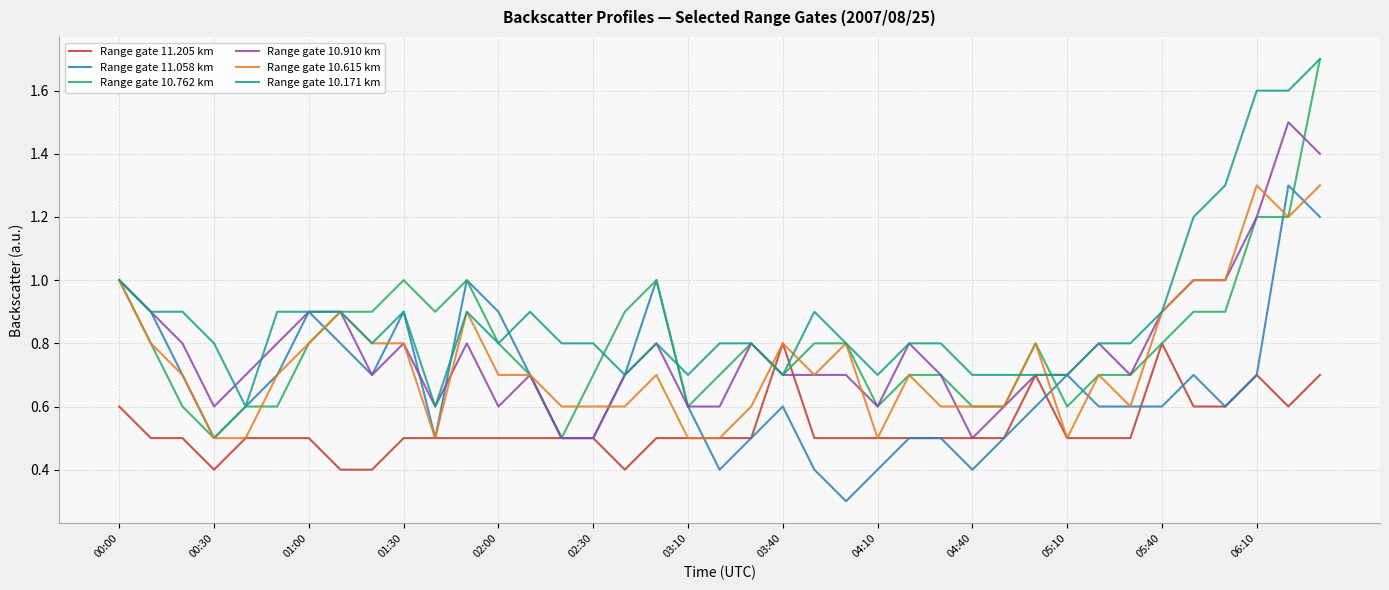

Which series has the largest range (max minus min)?

Range gate 10.762 km